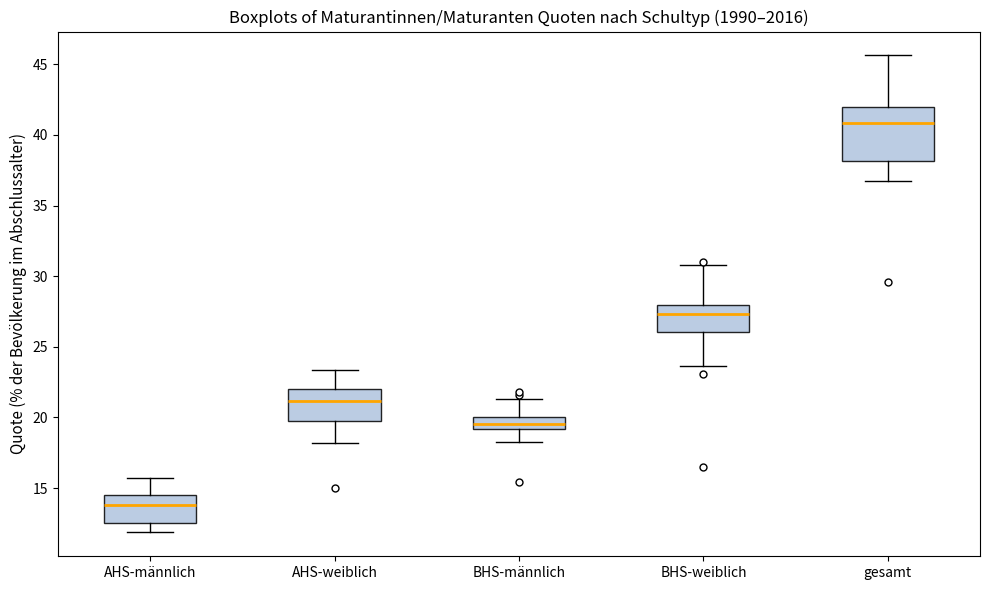

Reading left to right, transcribe this box plot: for each box, give where its median line is, the range the box spans, and where its two whiskers end, as read against the y-axis. The values are not printed on the chart, so give them approximately, as read against the axis.

AHS-männlich: median 14.0, box 12.5 to 14.5, whiskers 12.0 to 15.5
AHS-weiblich: median 21.0, box 20.0 to 22.0, whiskers 18.0 to 23.5
BHS-männlich: median 19.5, box 19.0 to 20.0, whiskers 18.5 to 21.5
BHS-weiblich: median 27.5, box 26.0 to 28.0, whiskers 23.5 to 31.0
gesamt: median 41.0, box 38.0 to 42.0, whiskers 36.5 to 45.5